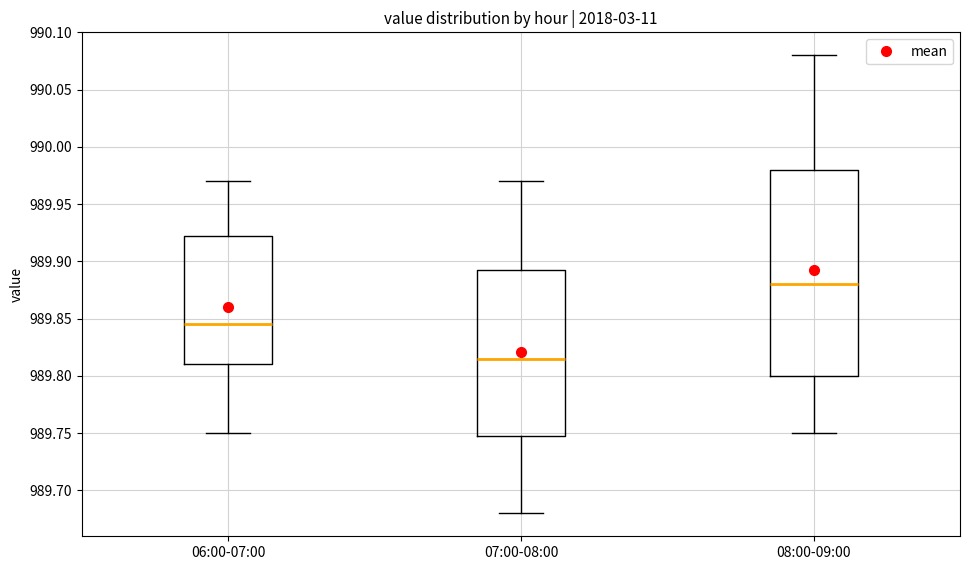

Where is the upper edge of the box for 06:00-07:00 on the y-axis? The values are not printed on the chart, so give them approximately, as read against the axis.

989.925